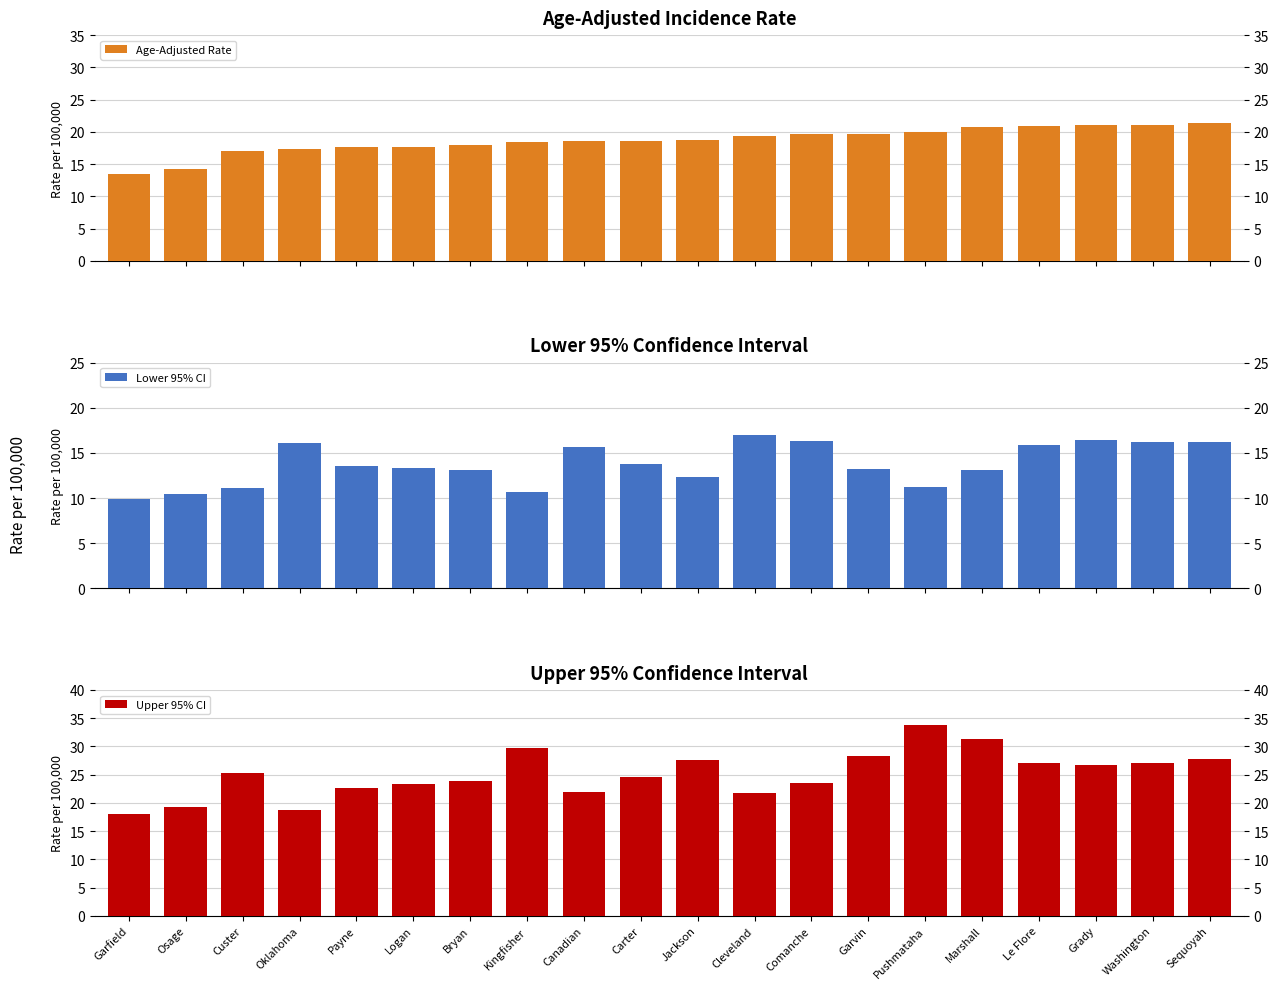

What value does the Upper 95% CI series have at Oklahoma?

18.7